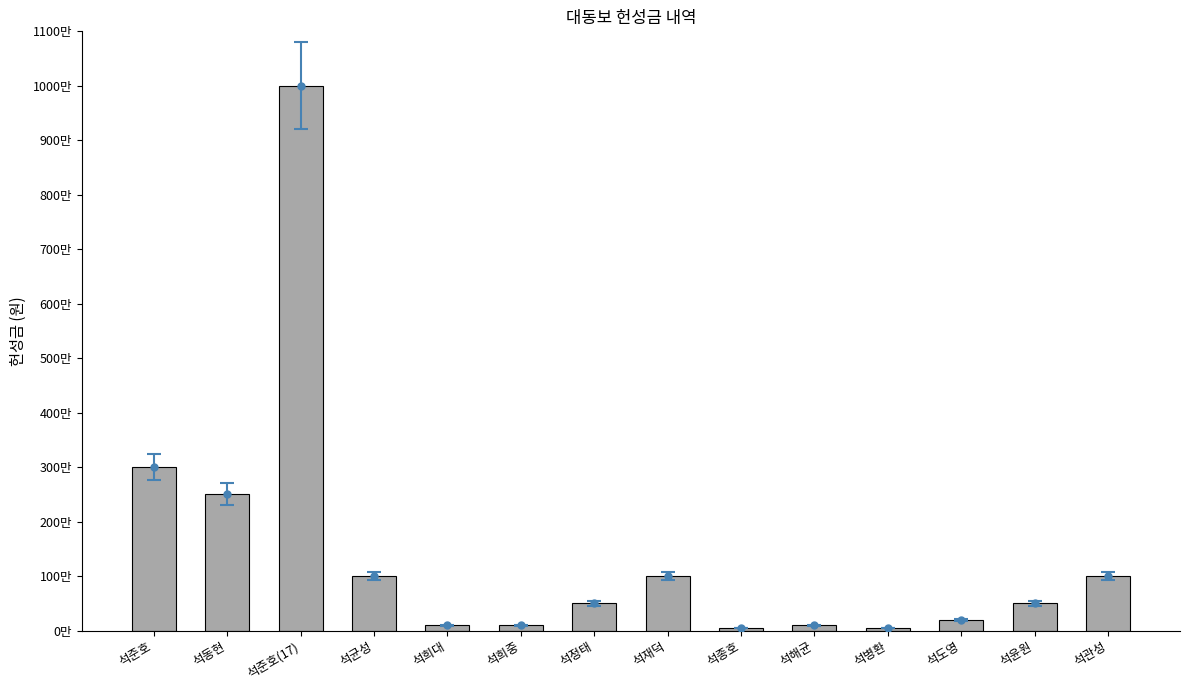

What is the difference between the maximum and minimum values?

9950000